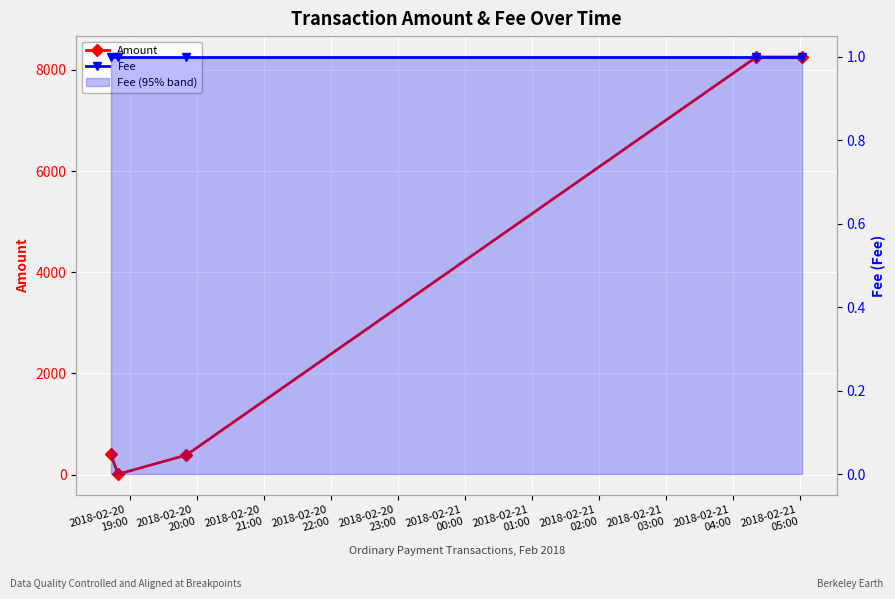

Rank the series by their average value, from lowest to highest.

Fee, Amount